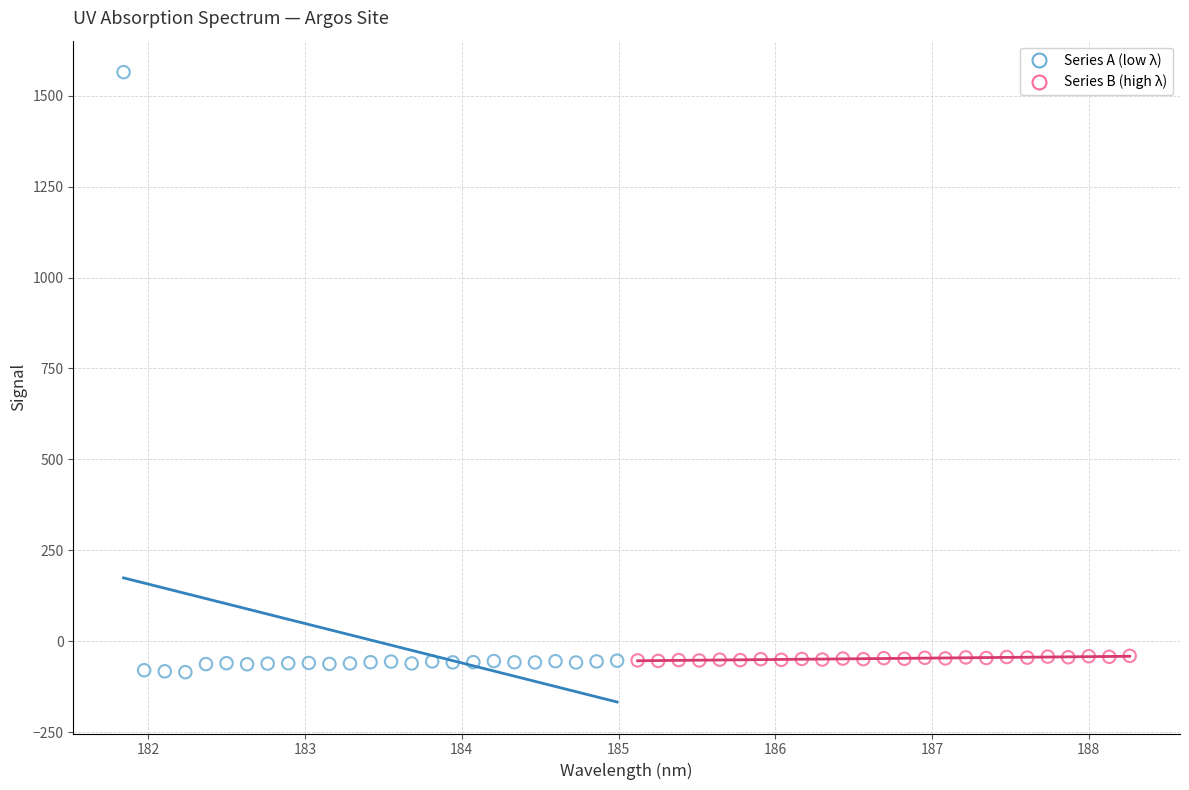

Which series reaches the maximum Y coordinate?

Series A (low λ)